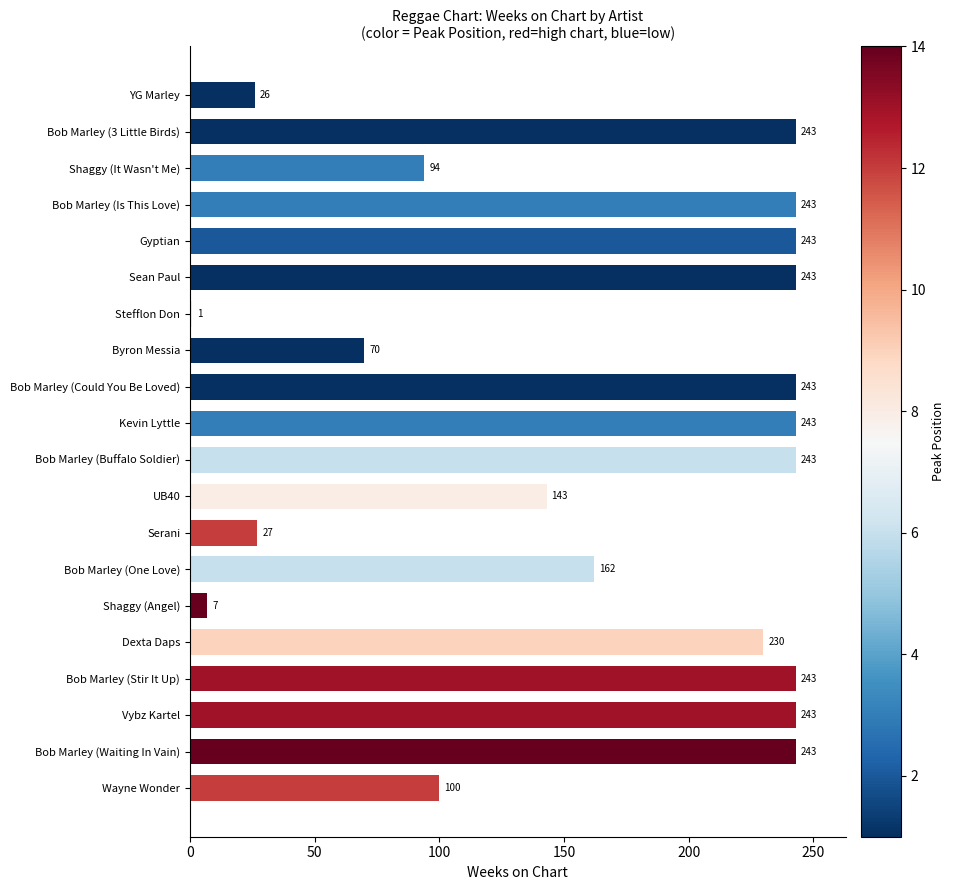

At which label is the value closest to 122?

UB40